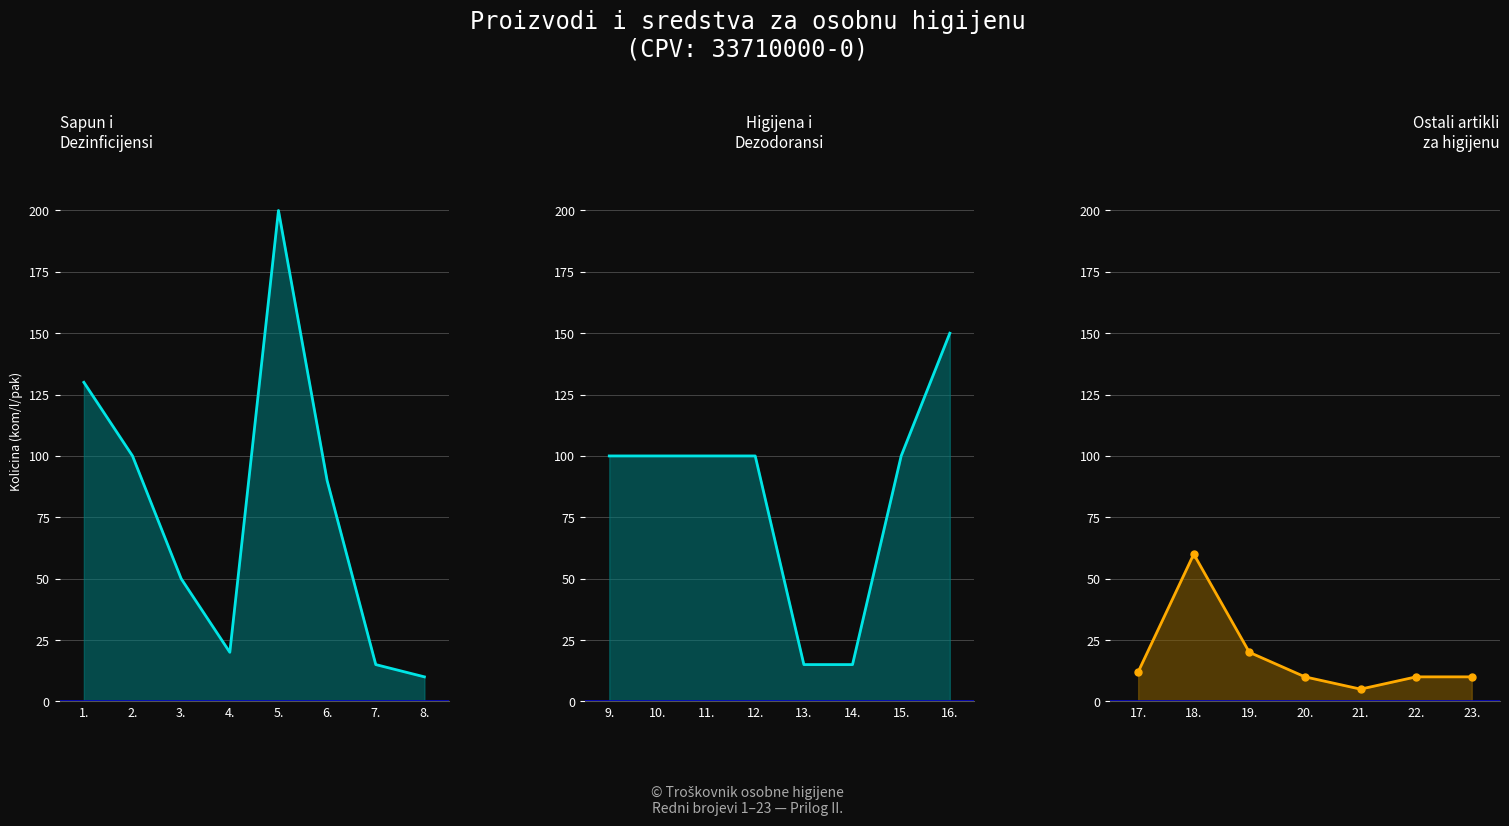

What is the smallest value displayed?

5